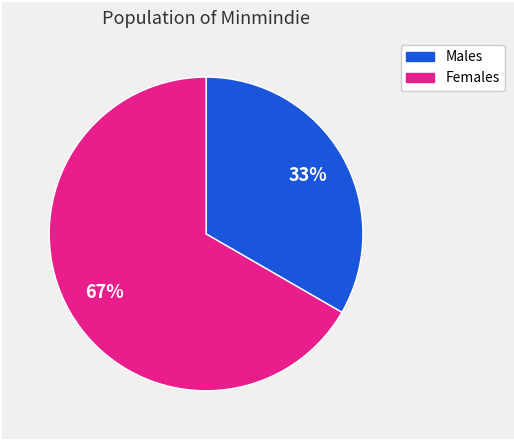

To the nearest percent, what is the combined percentage of Males and Females?

100%